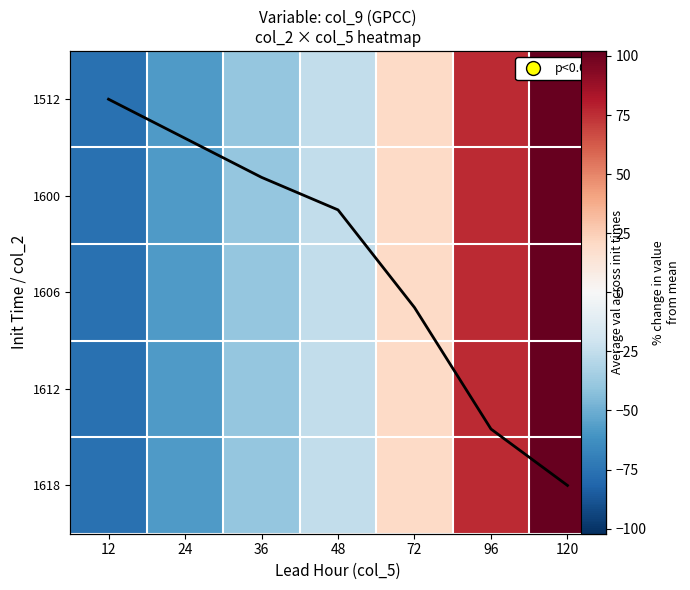

List the labels in order of 1612 value, largest first.

120, 96, 72, 48, 36, 24, 12